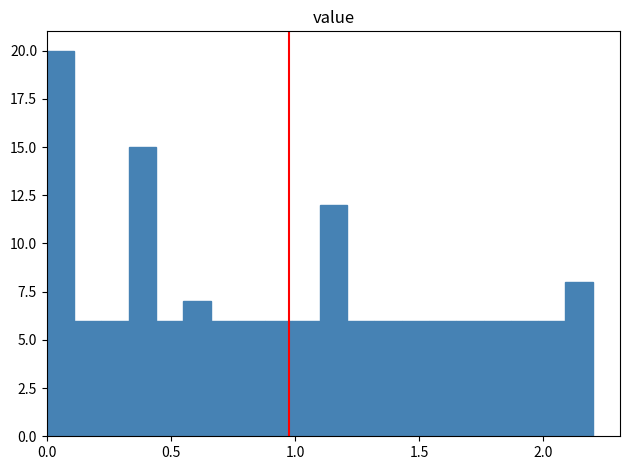

Read against the x-axis, roughly where is the centre of the tallest bar?

0.05